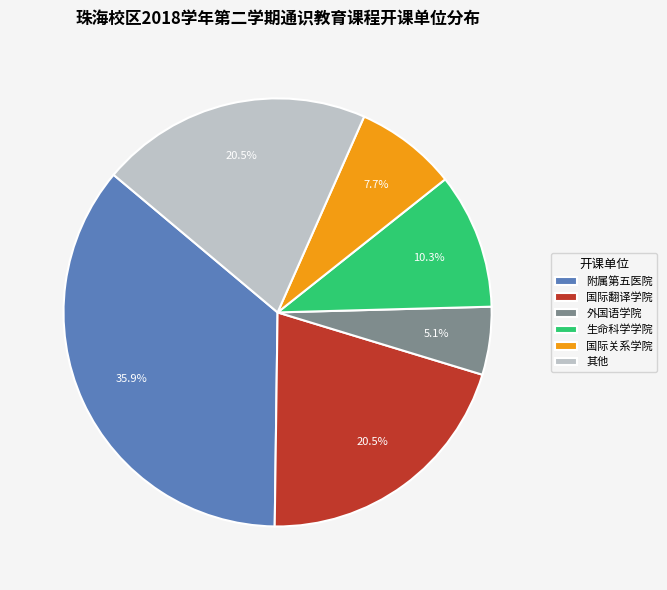

Is there any slice that represents more than half of the pie?

No